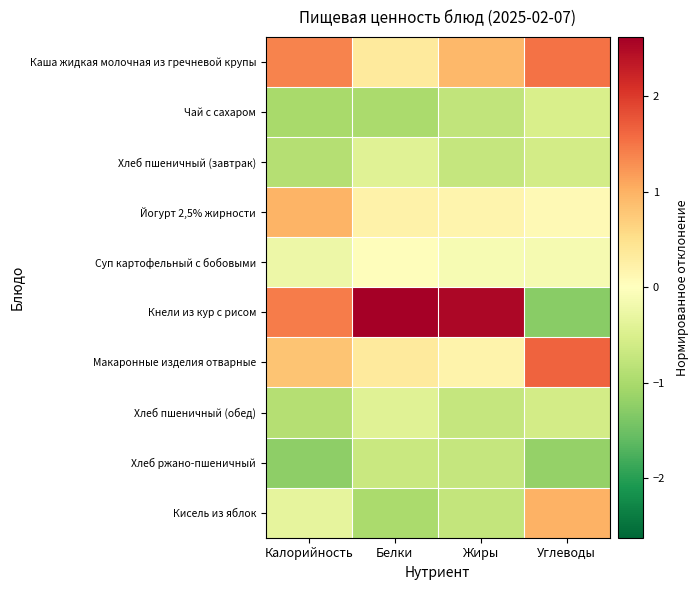

At which category is the sum across all series the highest?

Белки